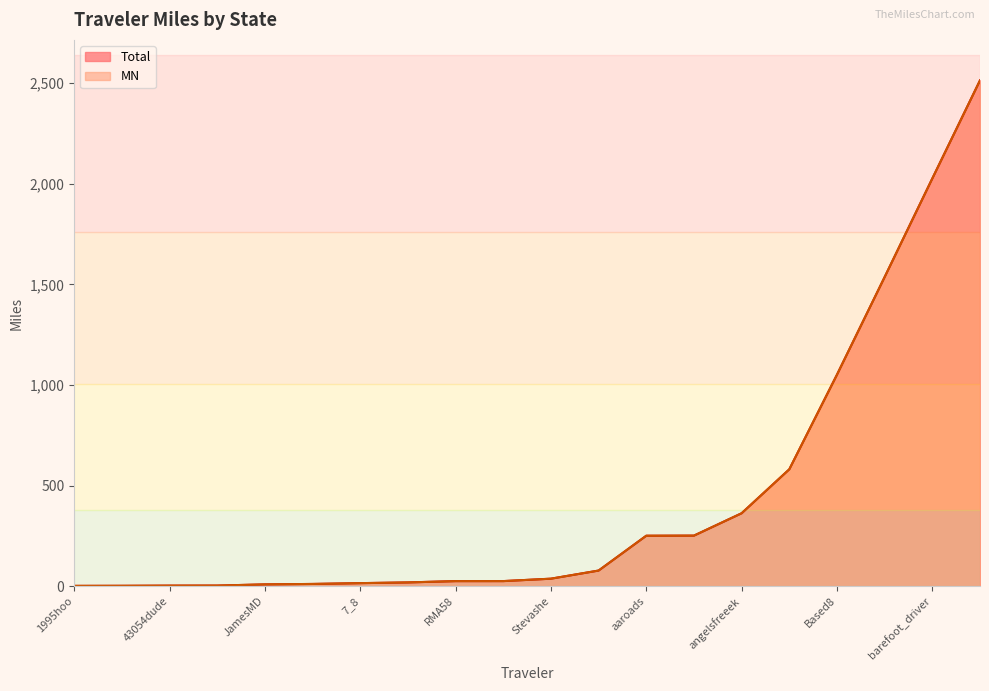

True or false: Total and MN cross at least once.

False